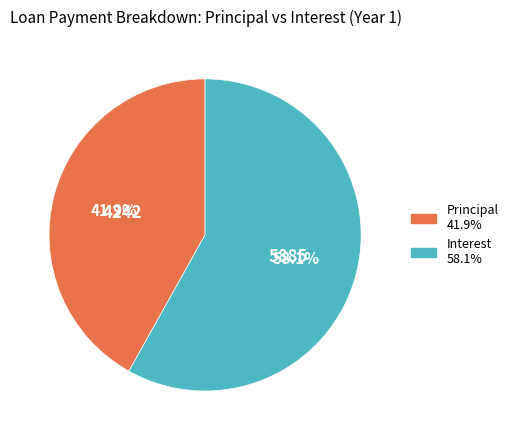

Does any single category account for the majority?

Yes